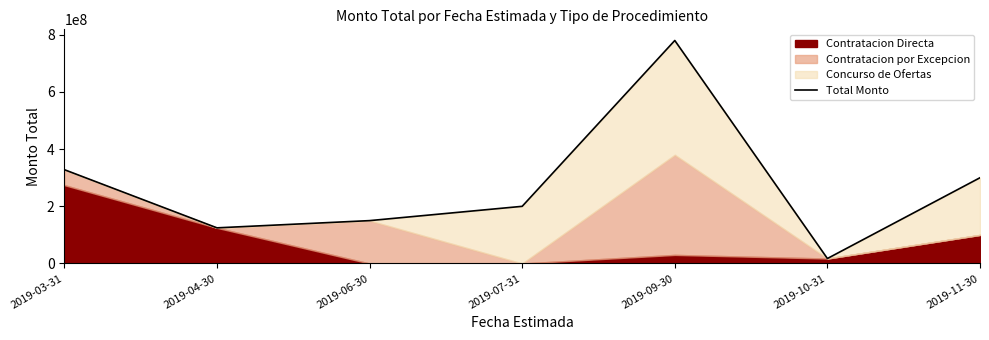

Where does the data first go above 200000000?

2019-03-31